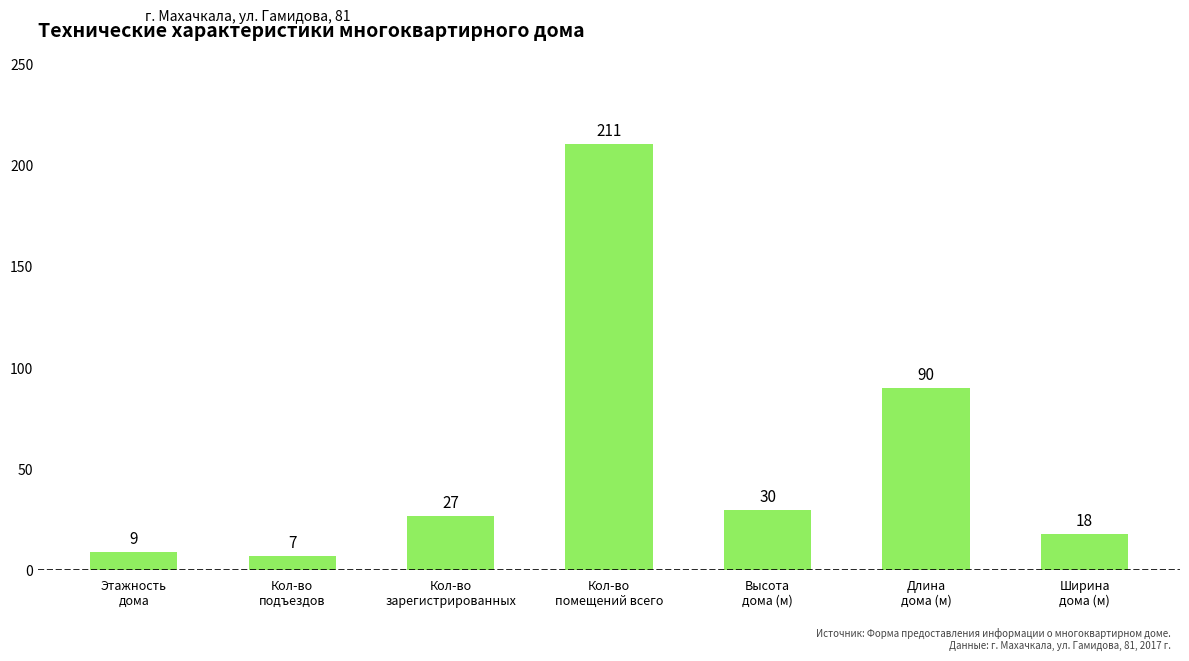

The chart shows a value of 335 at Кол-во
помещений всего. True or false?

False